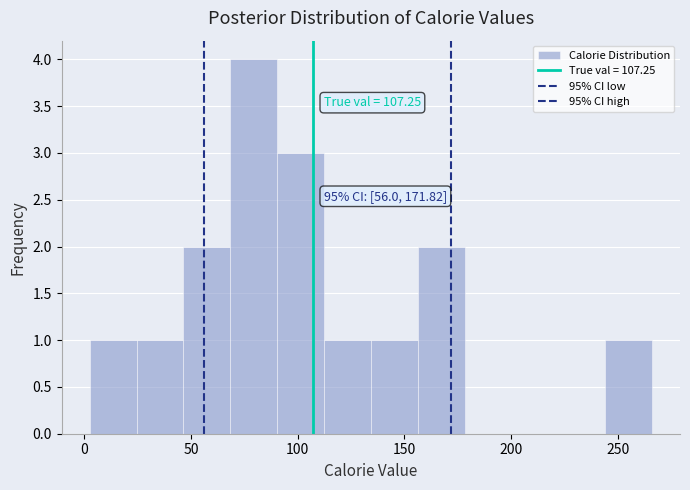

Which range on the x-axis has the tallest bar?

70 to 90